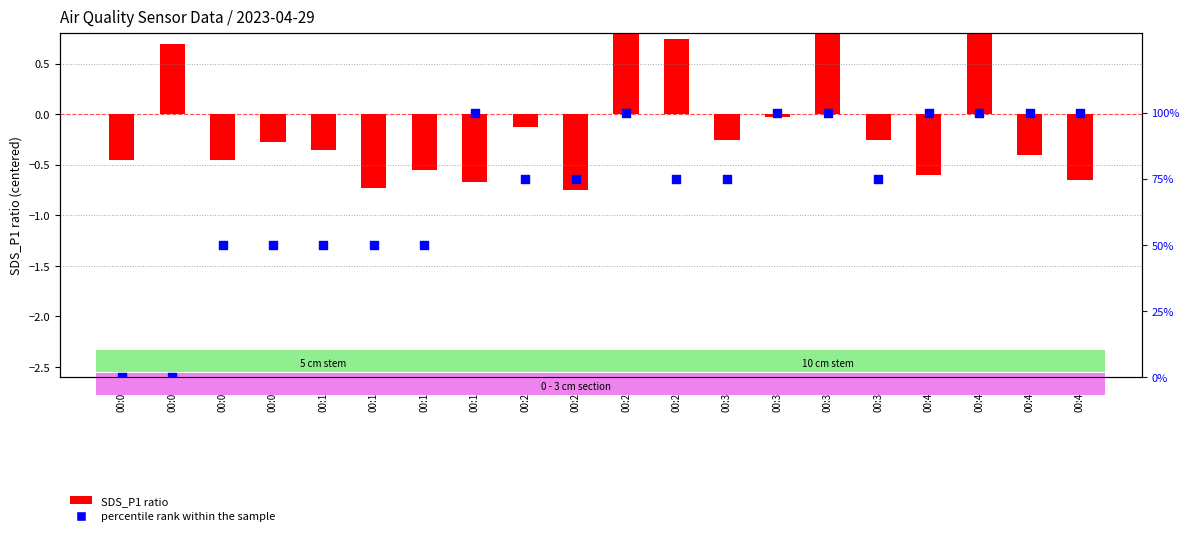

At how many categories does at least one series exceed 8?

18